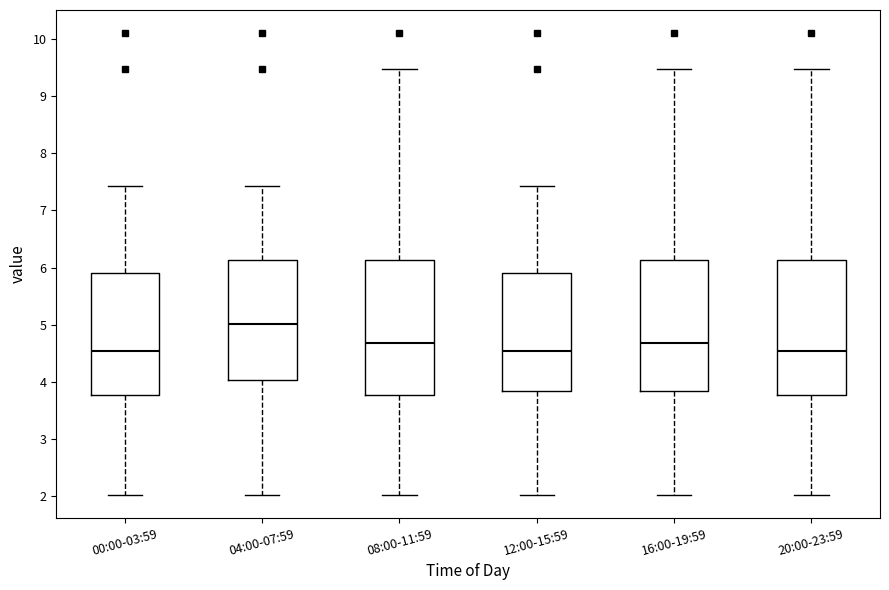

Which box has the highest median line?

04:00-07:59